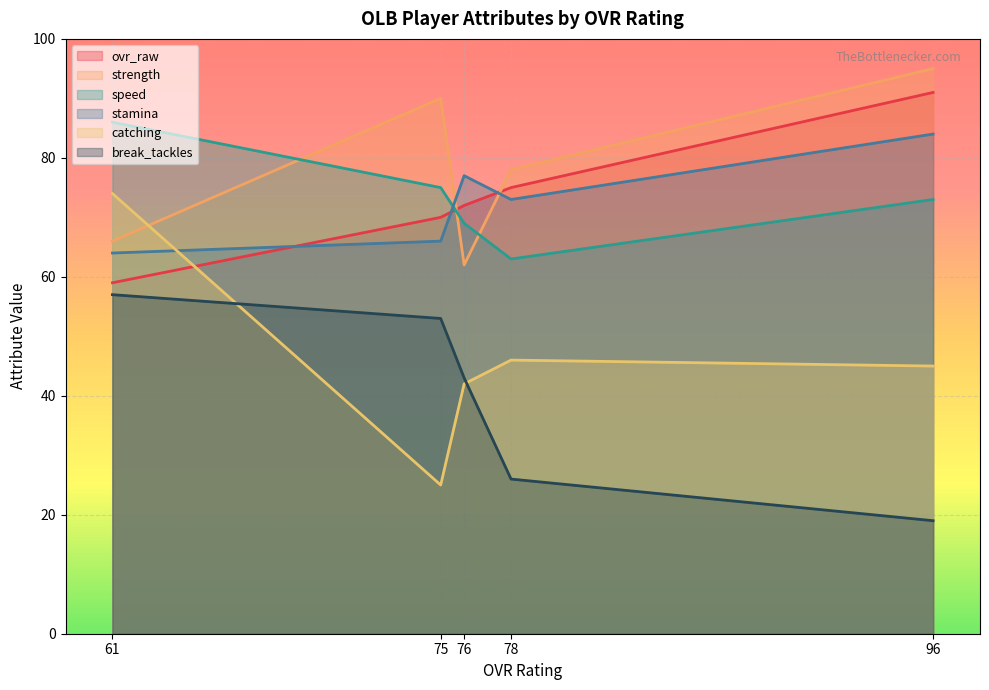

At how many categories does at least one series exceed 39?

5